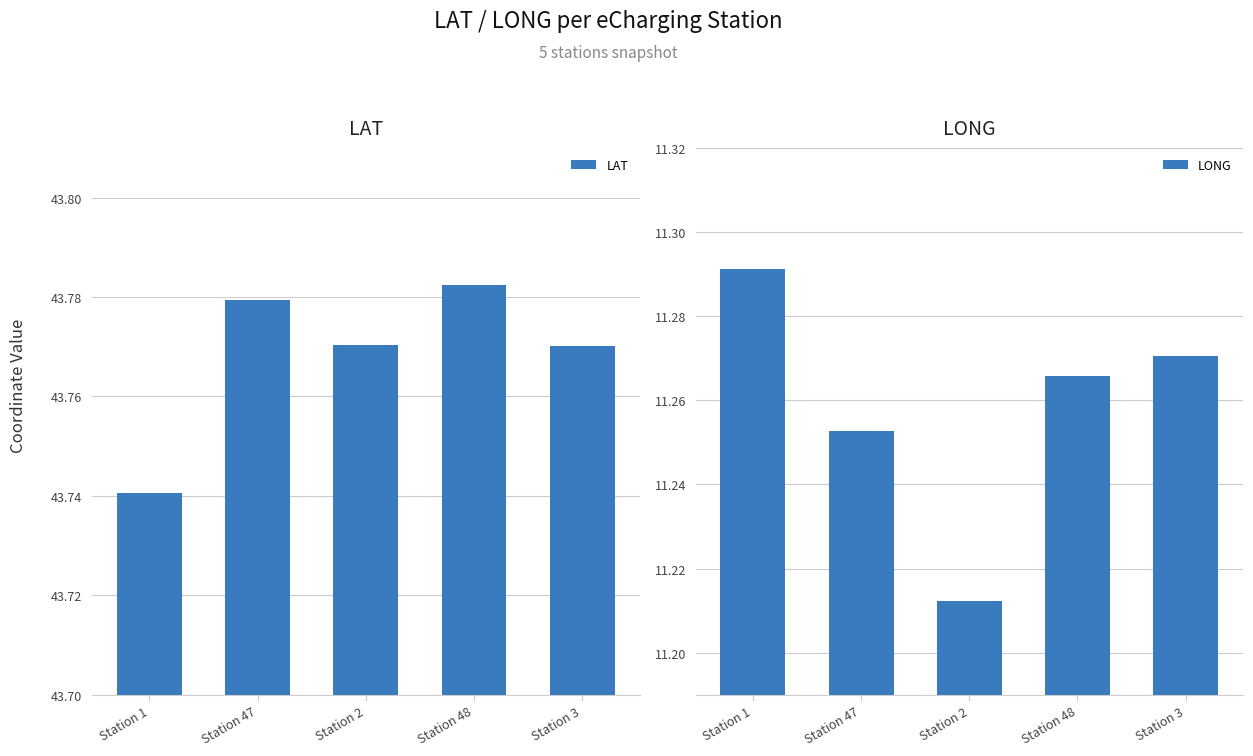

Reading left to right, what are all the values shown in this chart?

LAT: 43.7	43.8	43.8	43.8	43.8
LONG: 11.3	11.3	11.2	11.3	11.3